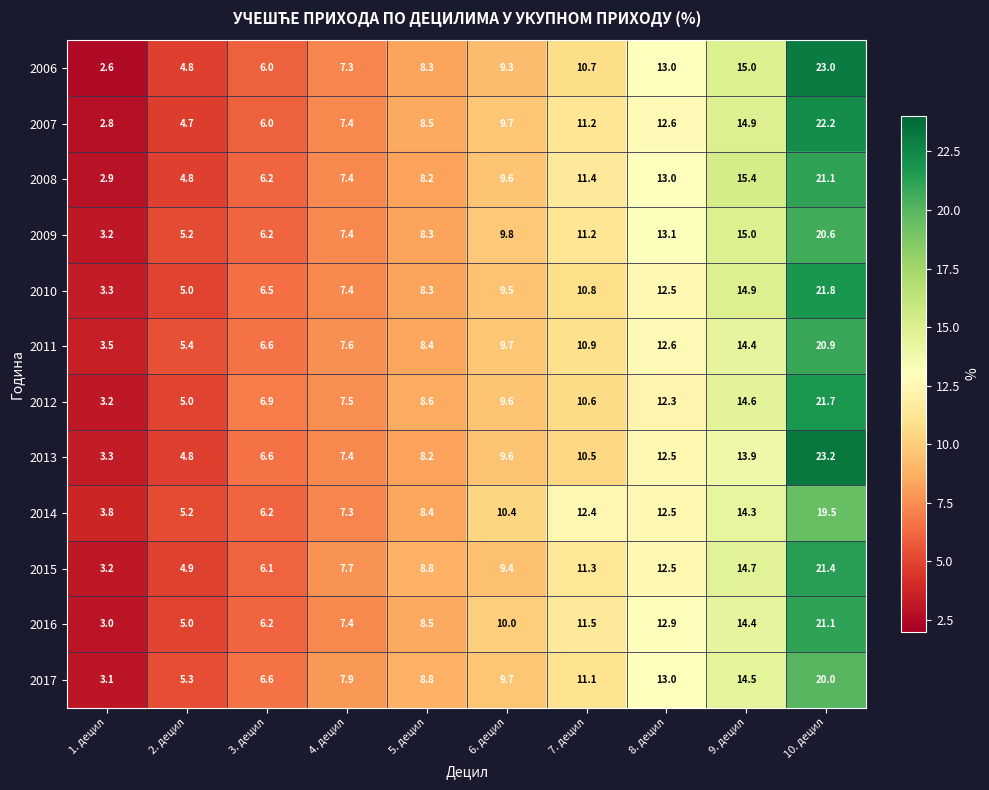

Which label corresponds to the smallest value in the chart?

1. децил